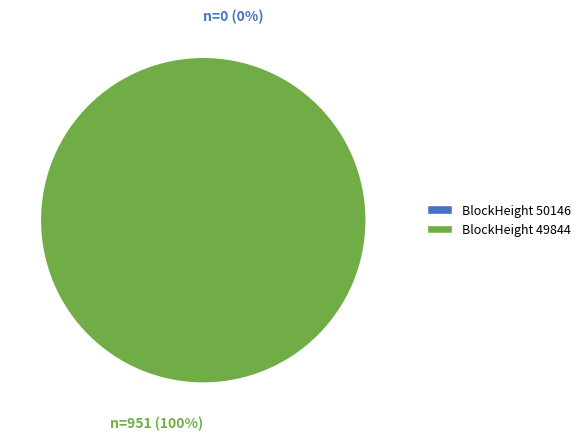

What percentage is the 49844 slice, to the nearest percent?

100%